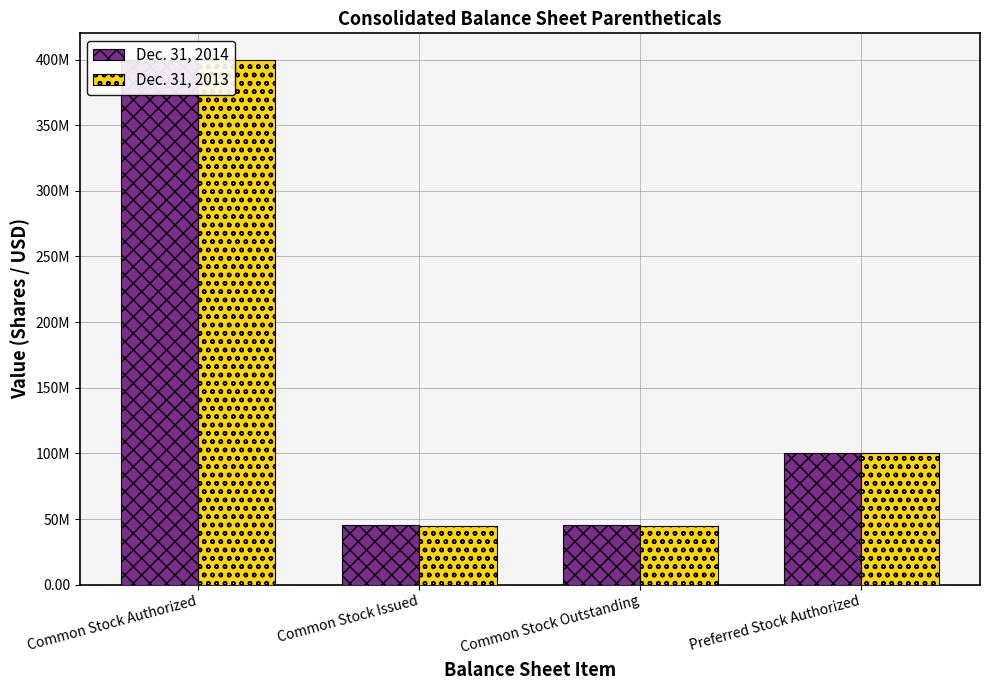

What are all the series names shown in the legend?

Dec. 31, 2014, Dec. 31, 2013